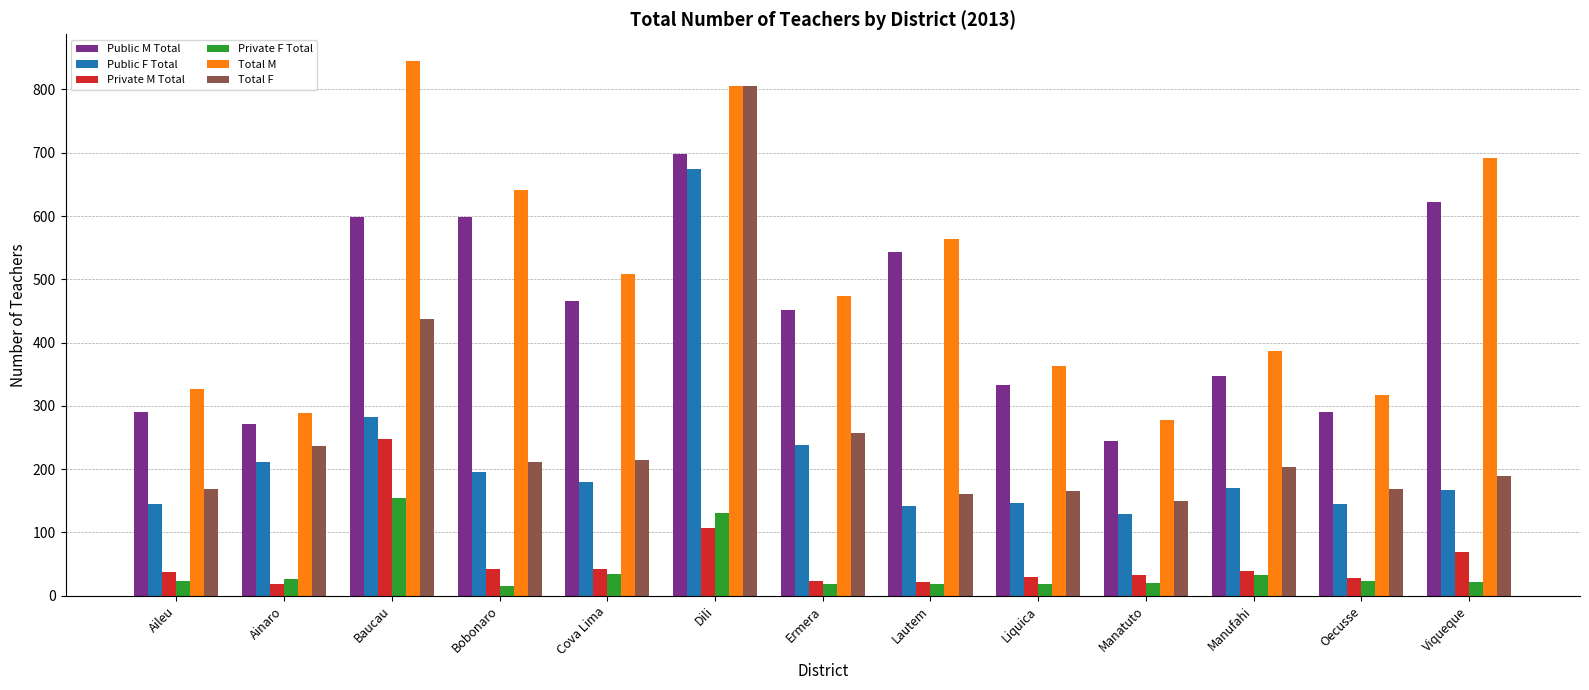

What is the highest value of the Total M series?

845